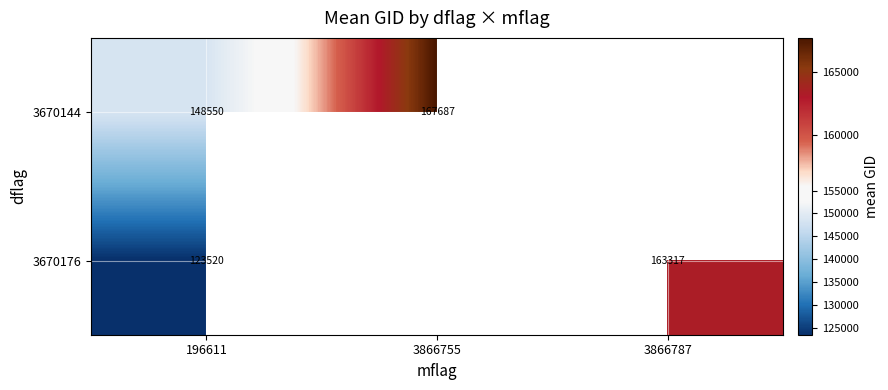

True or false: 3670176 has a value of 203147 at 196611.

False